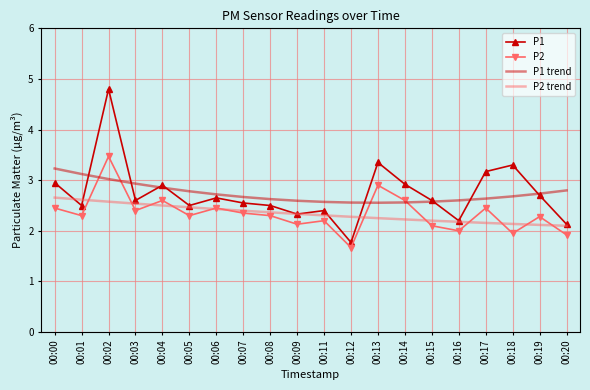

At how many categories does at least one series exceed 3?

6